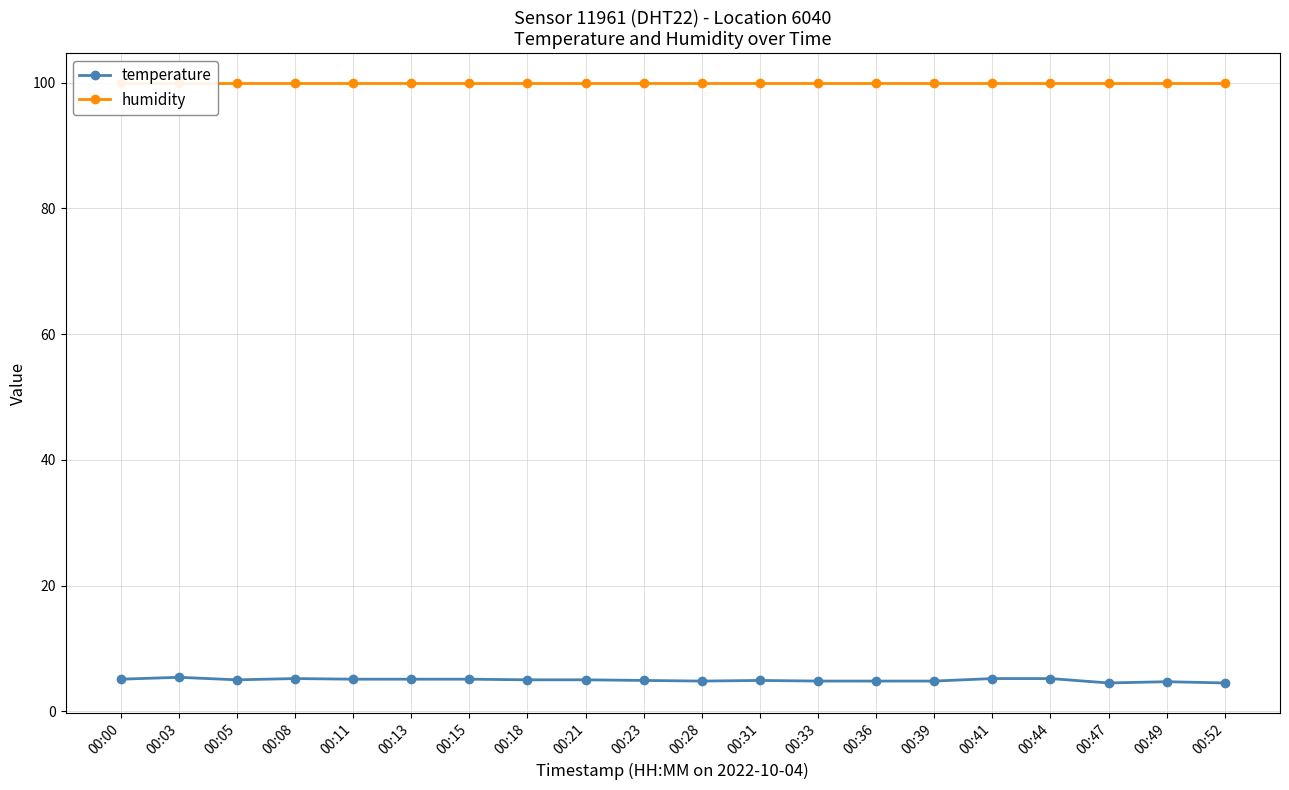

Reading left to right, extract all data points from this chart.

temperature: 5.1	5.4	5.0	5.2	5.1	5.1	5.1	5.0	5.0	4.9	4.8	4.9	4.8	4.8	4.8	5.2	5.2	4.5	4.7	4.5
humidity: 99.9	99.9	99.9	99.9	99.9	99.9	99.9	99.9	99.9	99.9	99.9	99.9	99.9	99.9	99.9	99.9	99.9	99.9	99.9	99.9